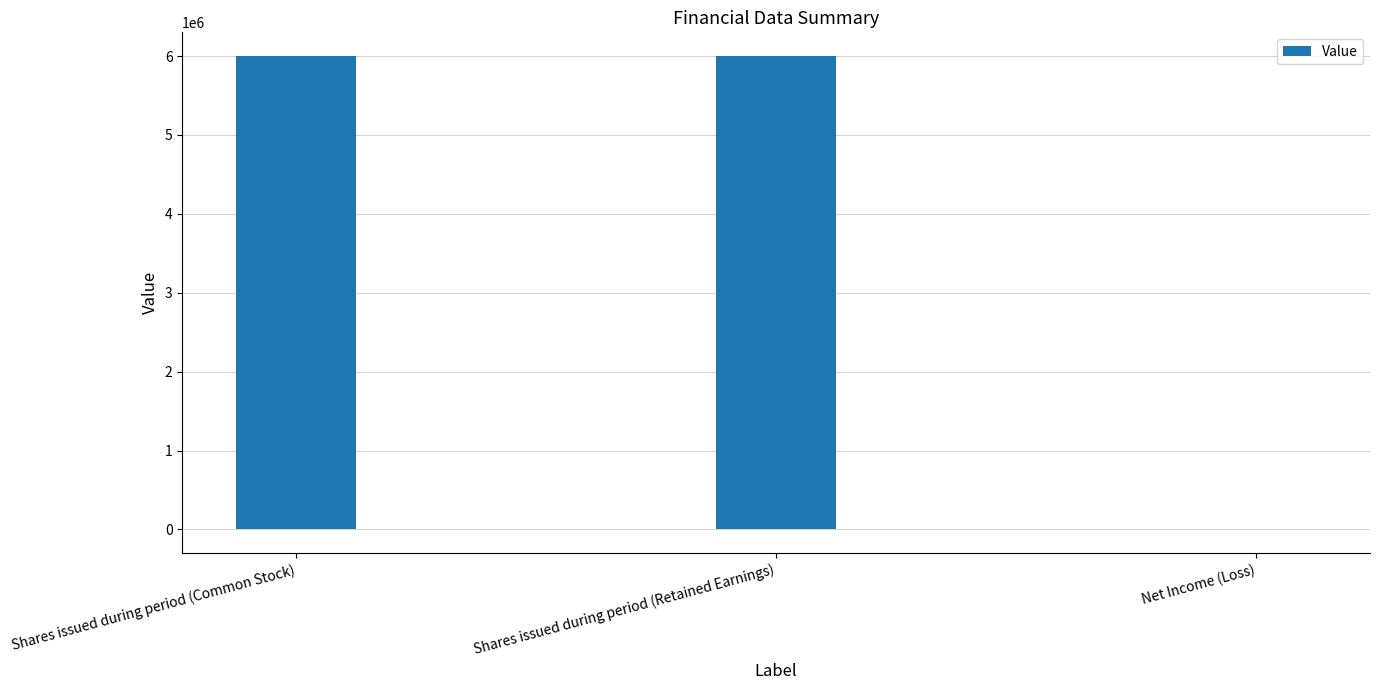

Count the values in the range -244 to 6000000.

3